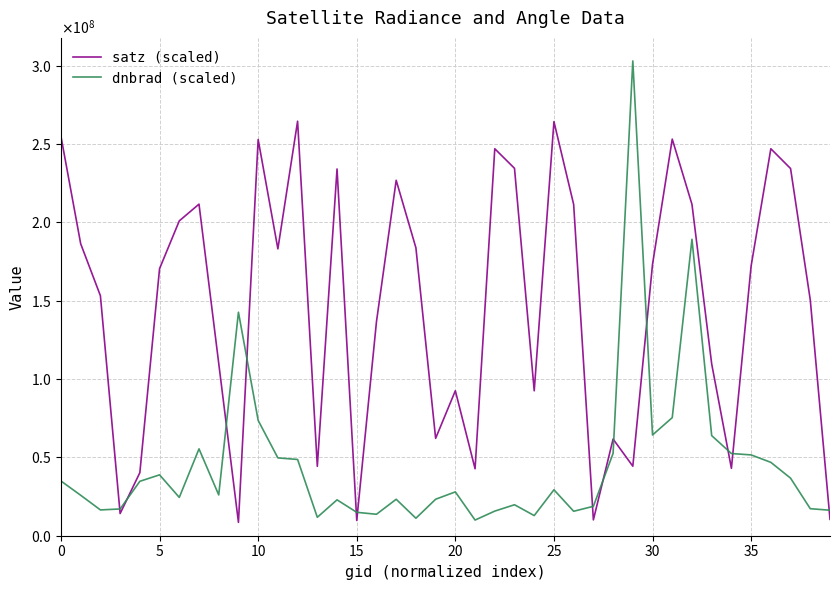

Rank the series by their average value, from highest to lowest.

satz (scaled), dnbrad (scaled)